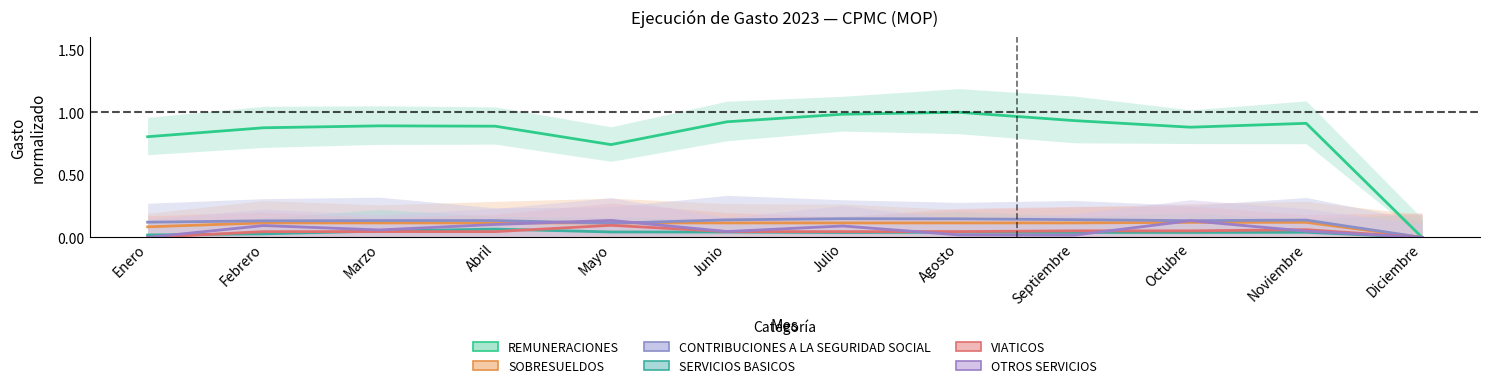

The OTROS SERVICIOS series shows 0.0 at Septiembre. True or false?

False